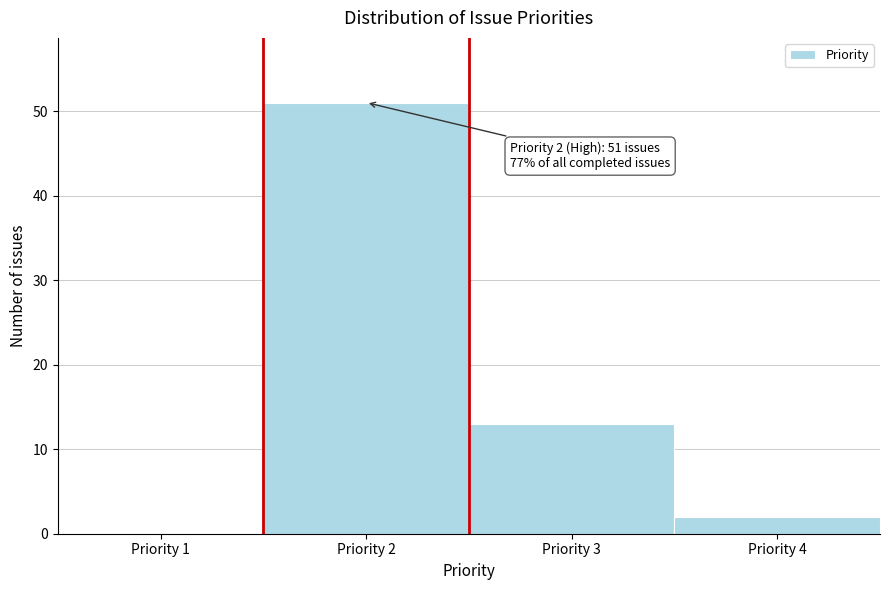

Reading left to right, extract all data points from this chart.

Priority 1=0	Priority 2=51	Priority 3=13	Priority 4=2